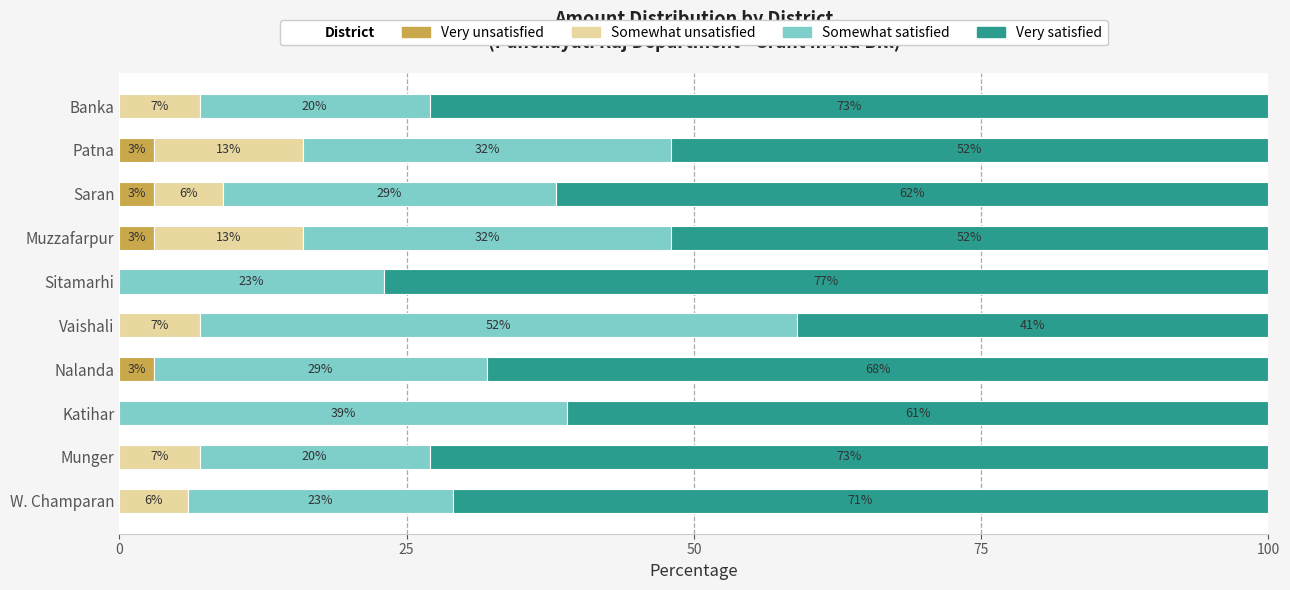

What is the total value across all series at Banka?

100